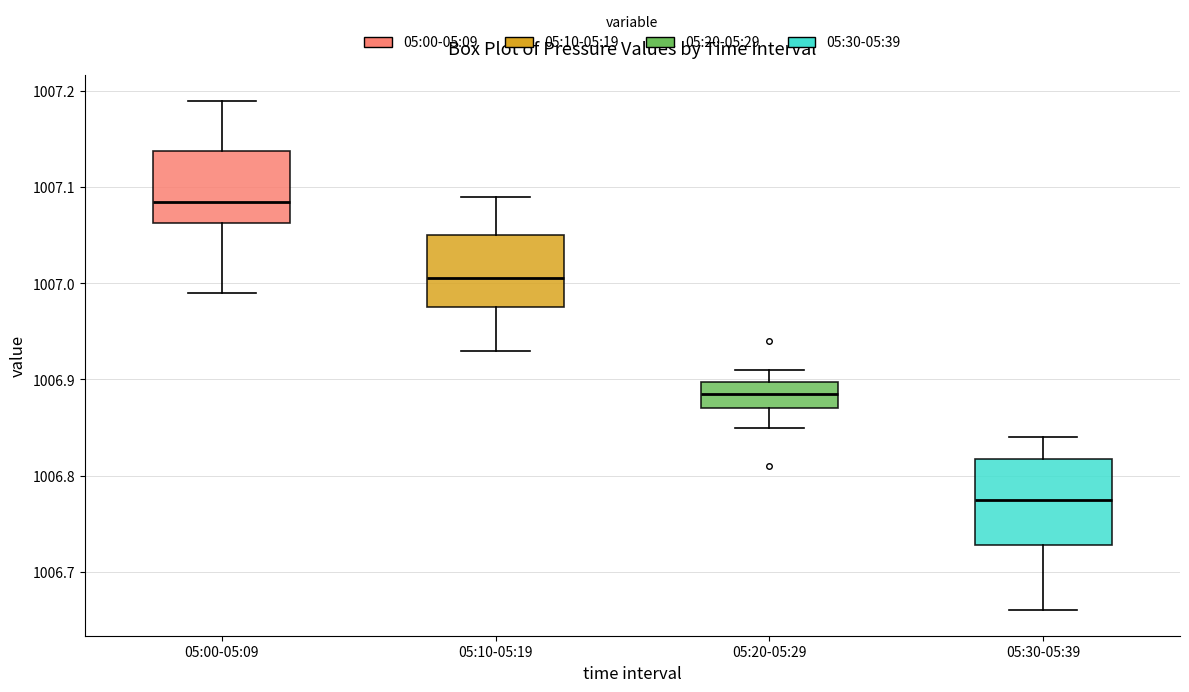

Which box's median line is the lowest?

05:30-05:39